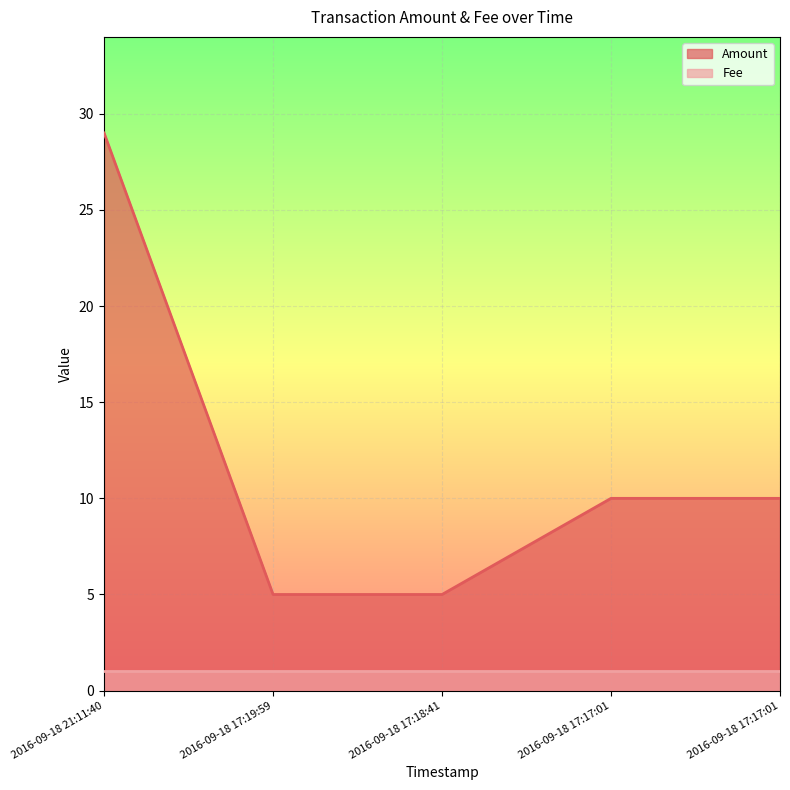

At which category does the chart reach its peak across all series?

2016-09-18 21:11:40